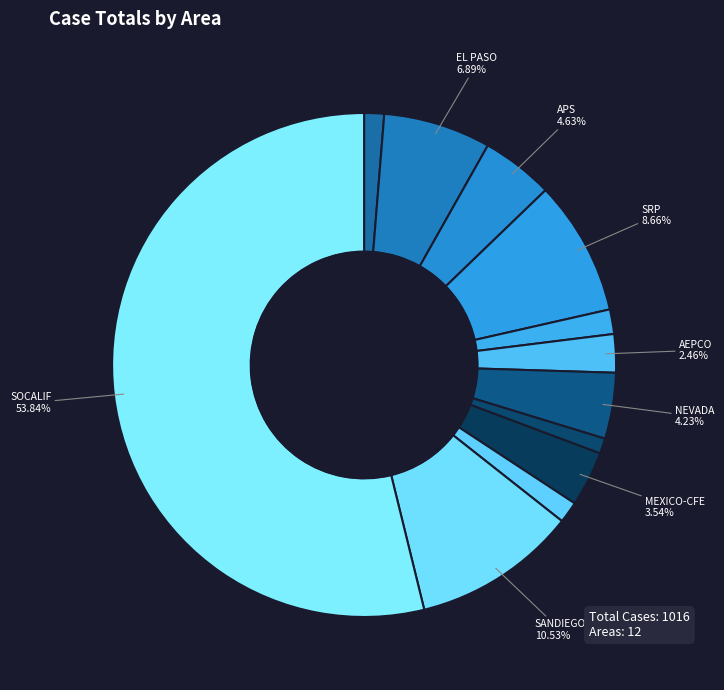

Count the number of slices in the pie.

12